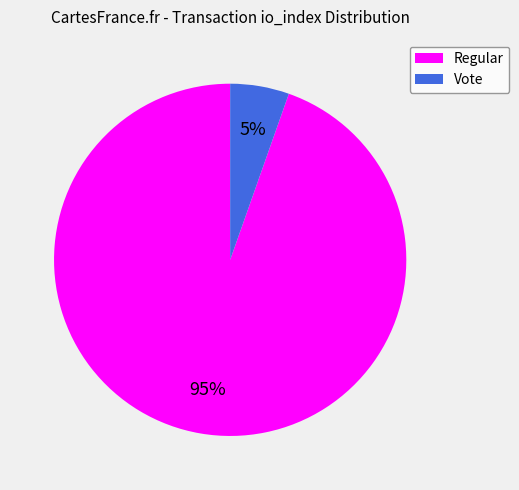

To the nearest percent, what is the average slice percentage?

50%